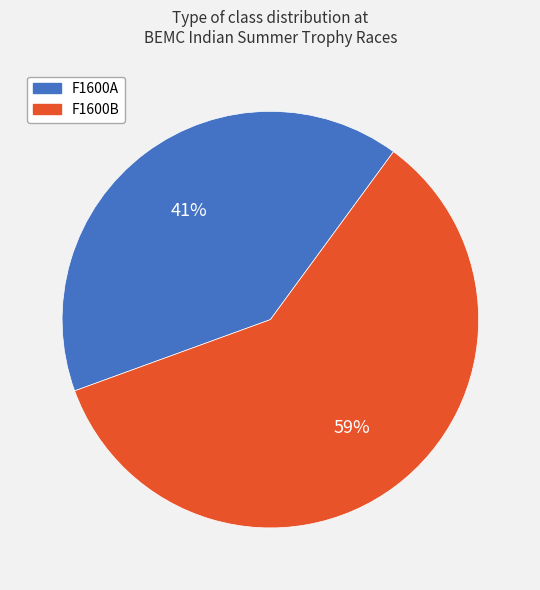

How many segments does this pie chart have?

2